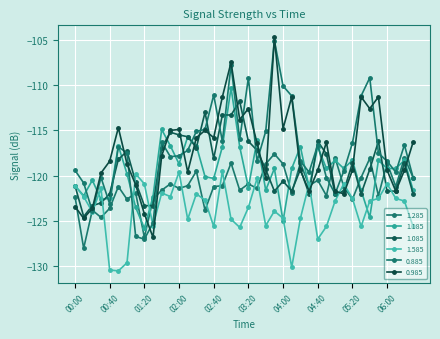

What is the lowest value of the 0.885 series?

-127.0